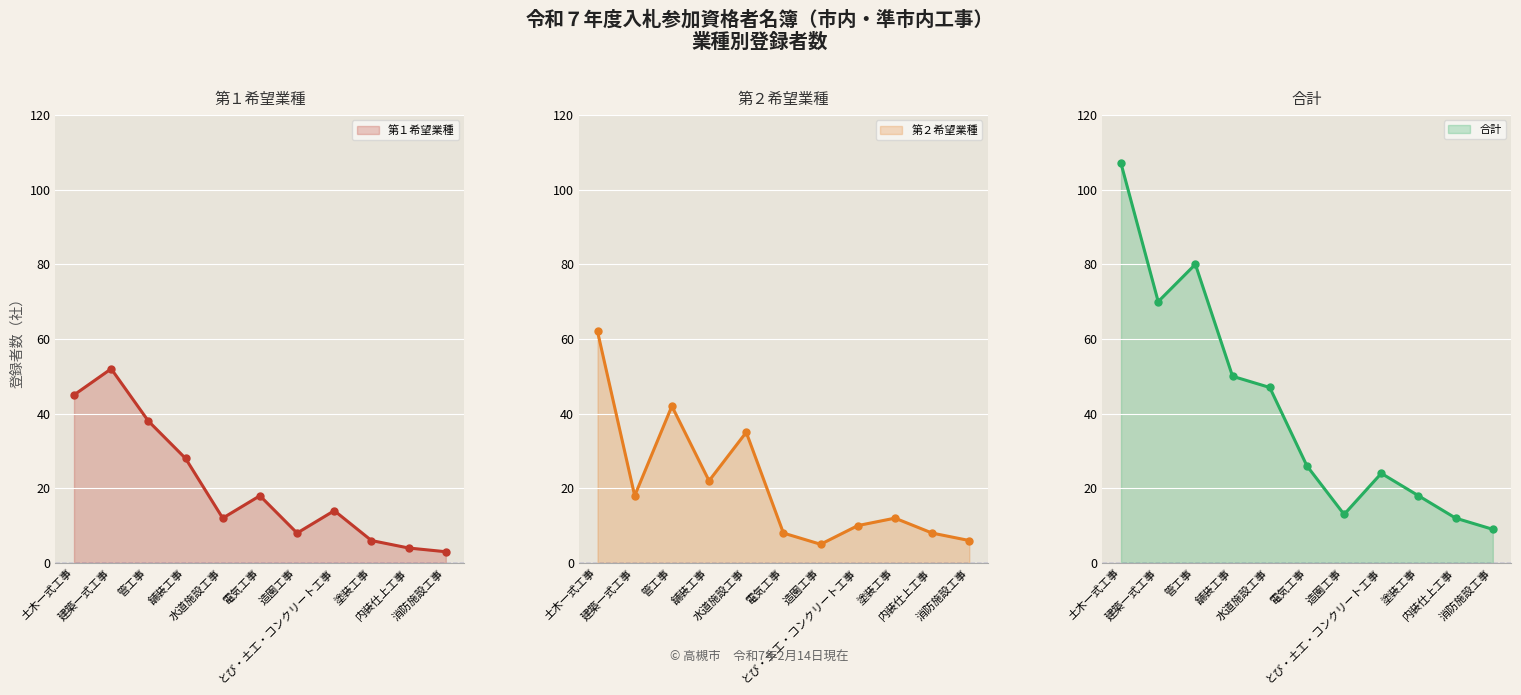

Is the value of 第１希望業種 at とび・土工・コンクリート工事 greater than the value of 第２希望業種 at 水道施設工事?

No